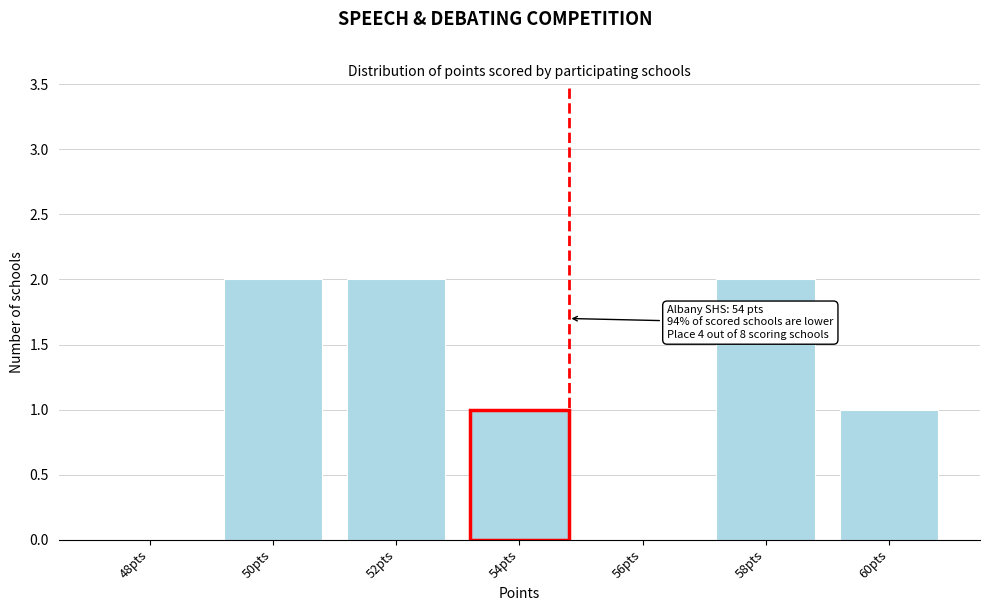

Reading left to right, transcribe all the data shown in this chart.

48pts=0	50pts=2	52pts=2	54pts=1	56pts=0	58pts=2	60pts=1